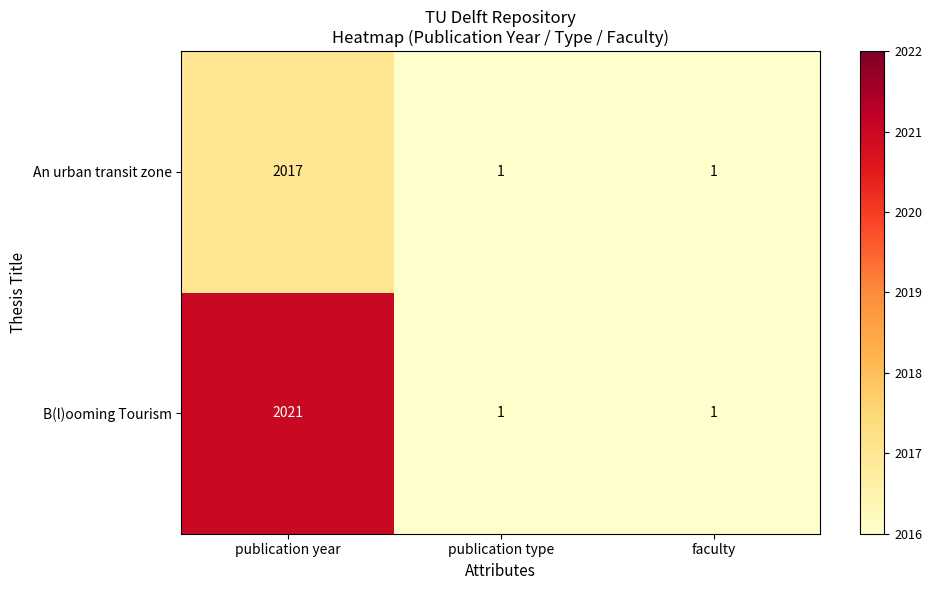

The value of An urban transit zone at publication year is 2017. True or false?

True